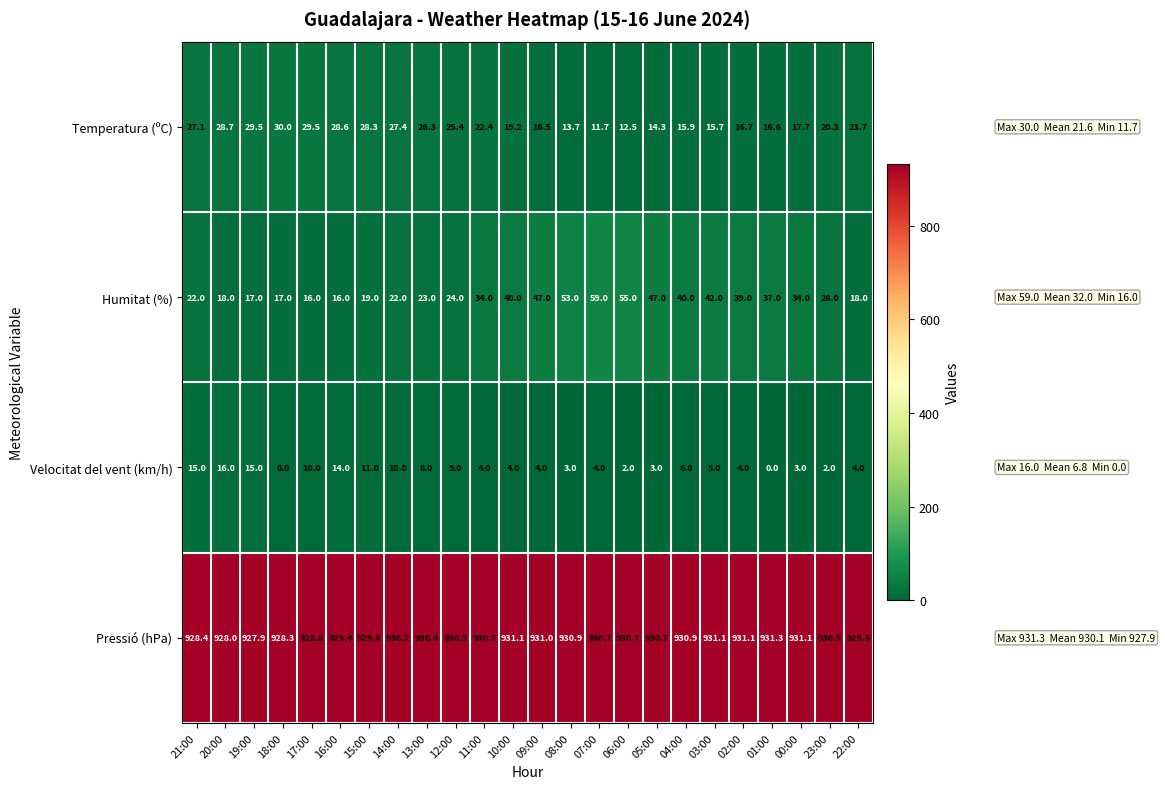

Rank the series by their maximum value, from highest to lowest.

Pressió (hPa), Humitat (%), Temperatura (ºC), Velocitat del vent (km/h)